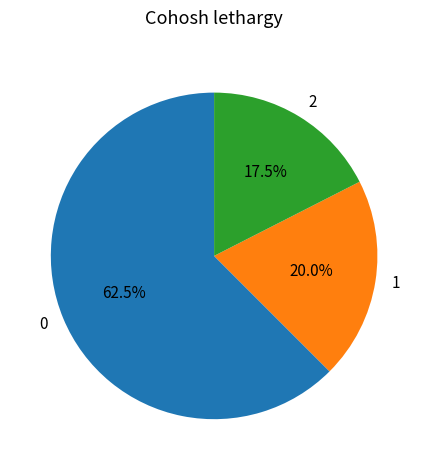

Approximately how many times larger is the value at 2 compared to 1?

0.9